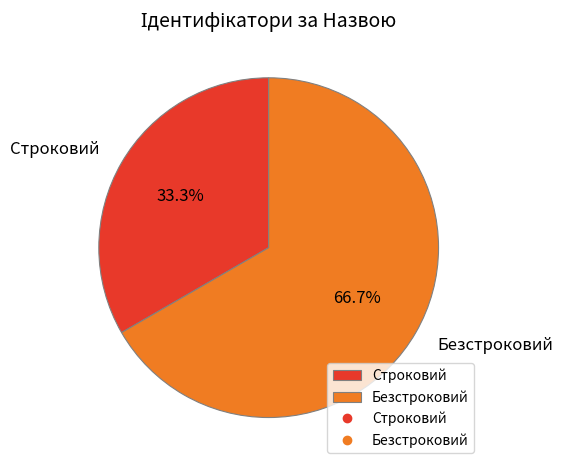

The Безстроковий slice represents 54% of the pie. True or false?

False